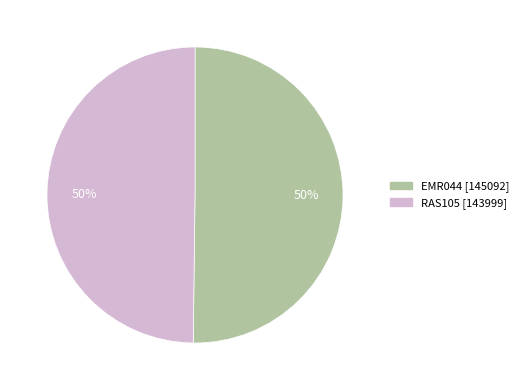

The RAS105 slice represents 50% of the pie. True or false?

True